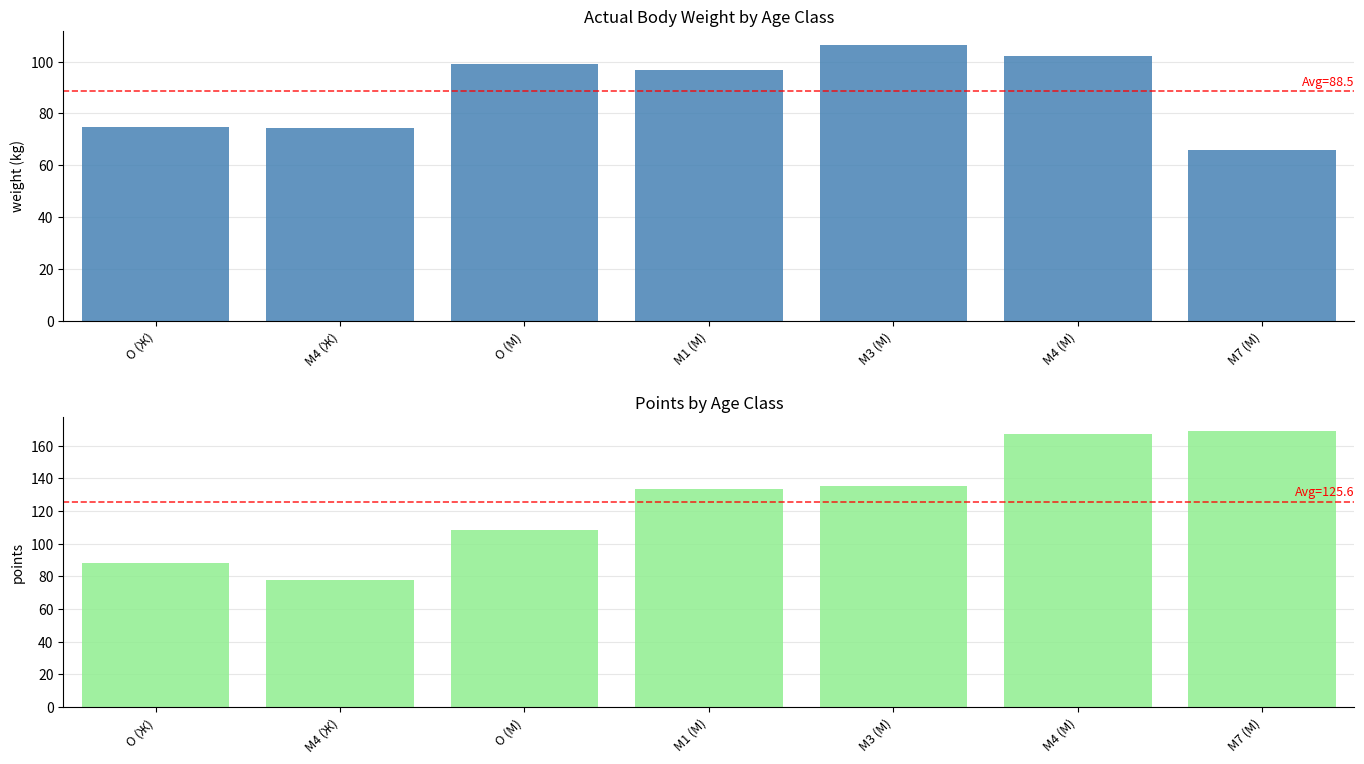

What is the maximum value shown in the chart?

169.0